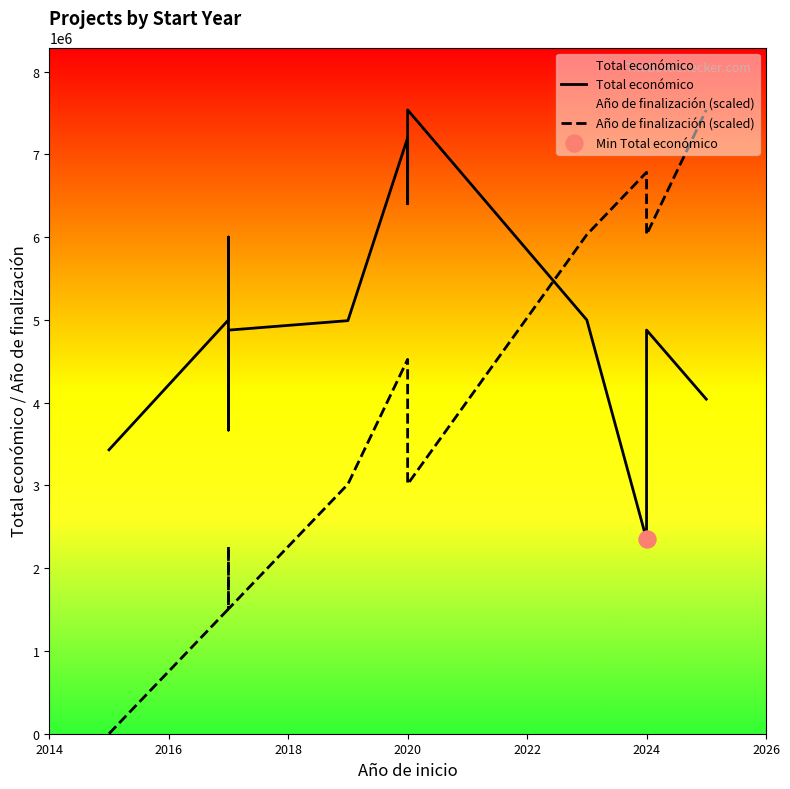

What are all the series names shown in the legend?

Total económico, Año de finalización (scaled)